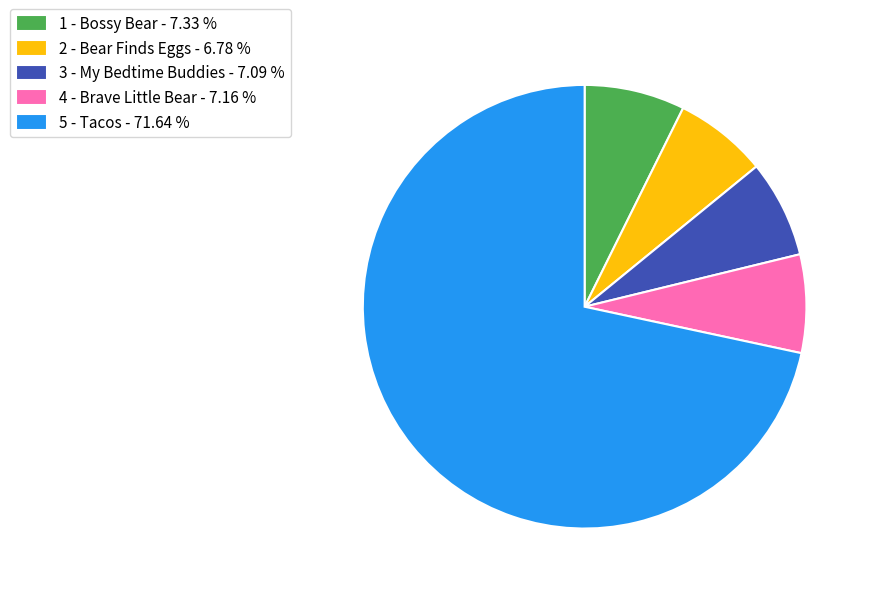

What is the ratio of the value at 5 - Tacos to the value at 1 - Bossy Bear?

9.8